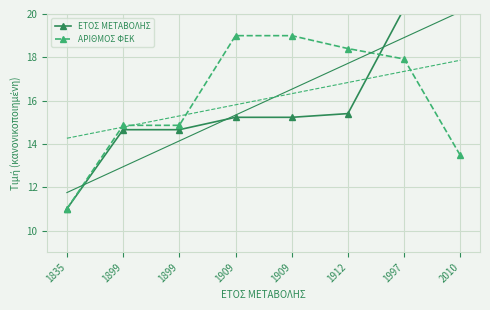

The value of ΑΡΙΘΜΟΣ ΦΕΚ at 2010 is 8.0. True or false?

False